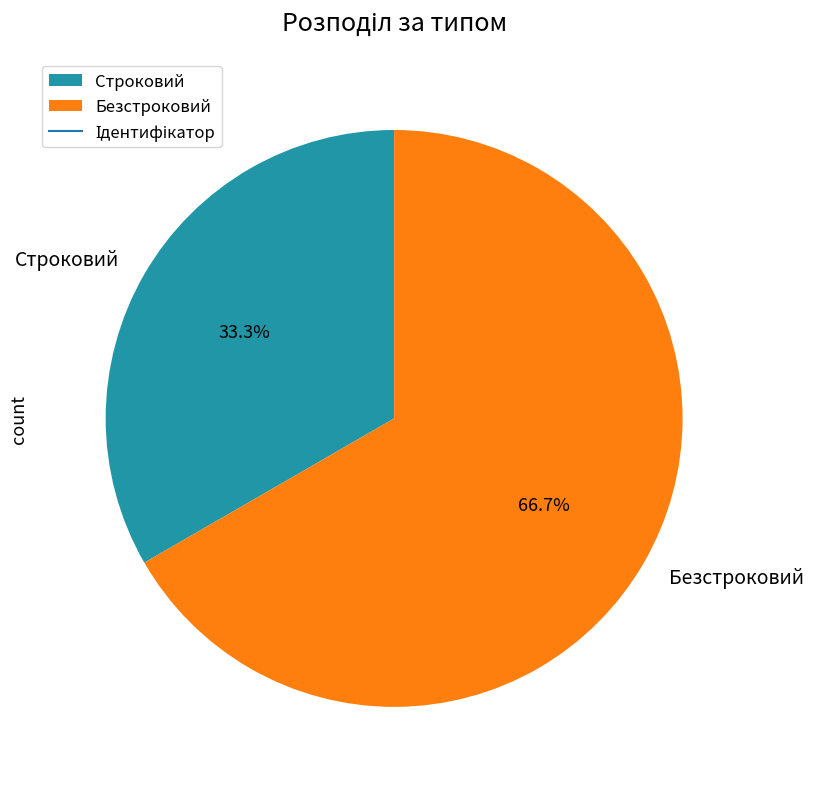

Approximately how many times larger is the value at Строковий compared to Безстроковий?

0.5